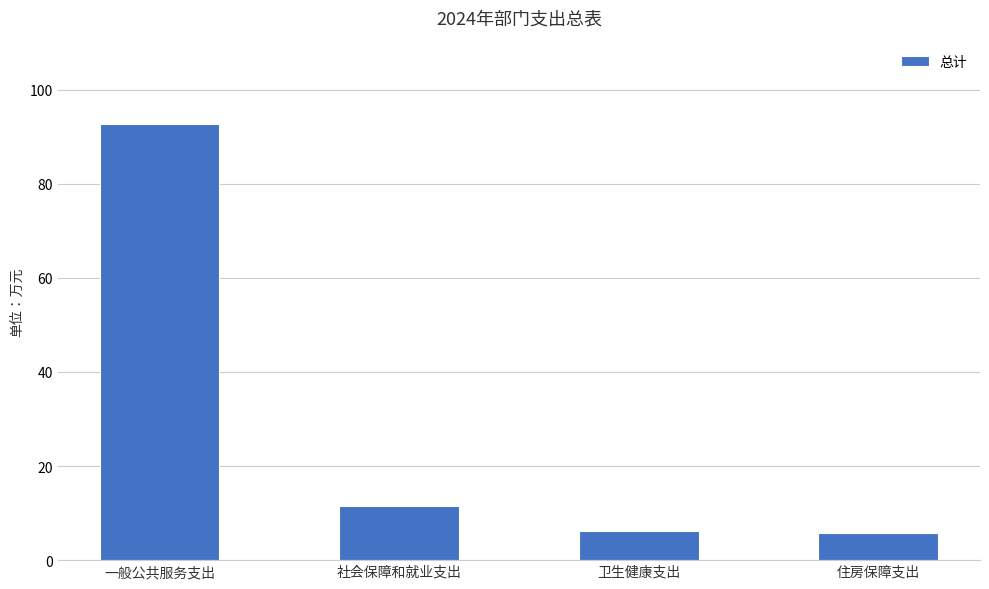

What is the change in value from 一般公共服务支出 to 社会保障和就业支出?

-81.1